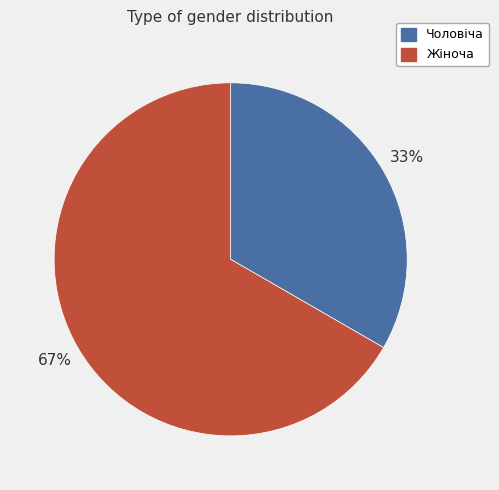

Is the sum of Чоловіча and Жіноча greater than half?

Yes